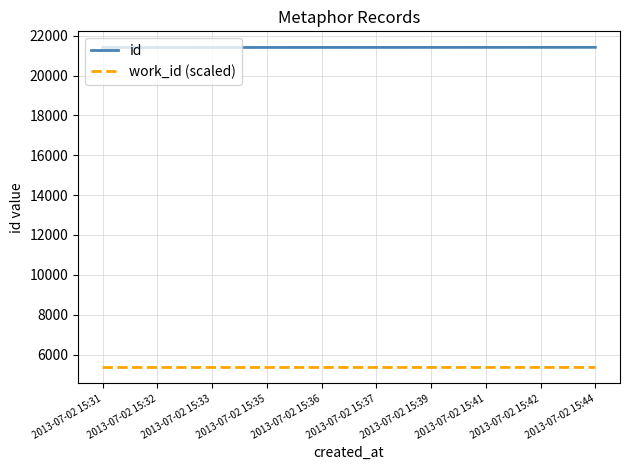

What is the sum of the id values at 2013-07-02 15:37 and 2013-07-02 15:44?

42822.0